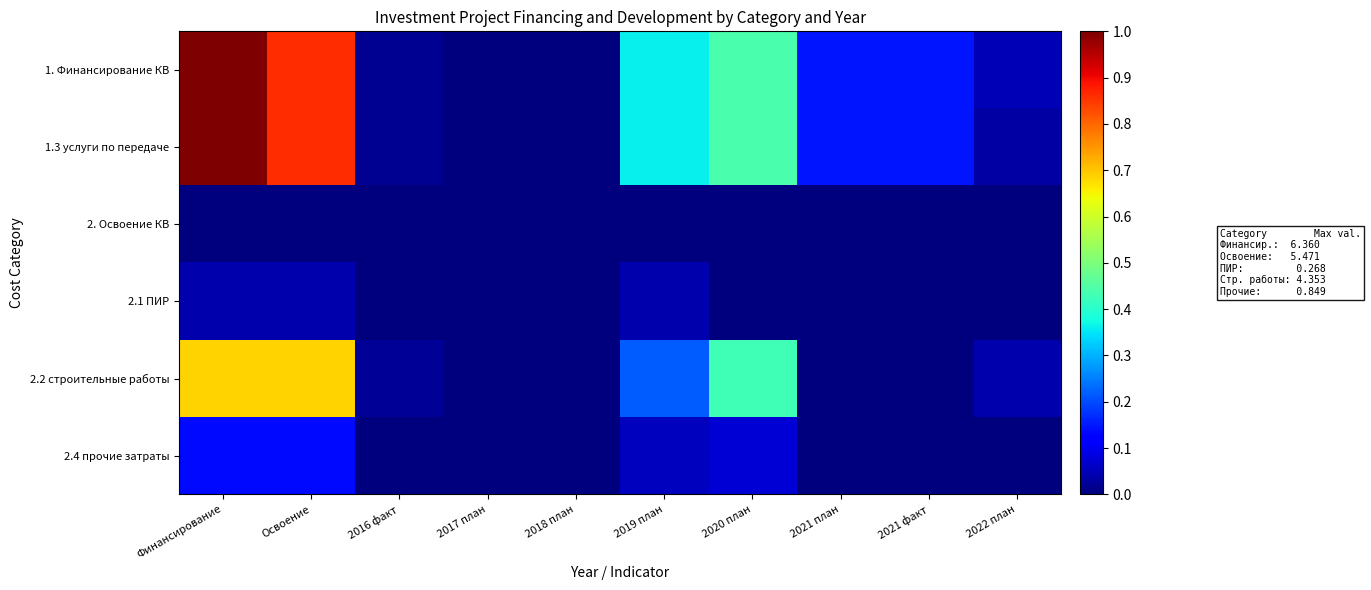

Between 2016 факт and Освоение, which is larger?

Освоение